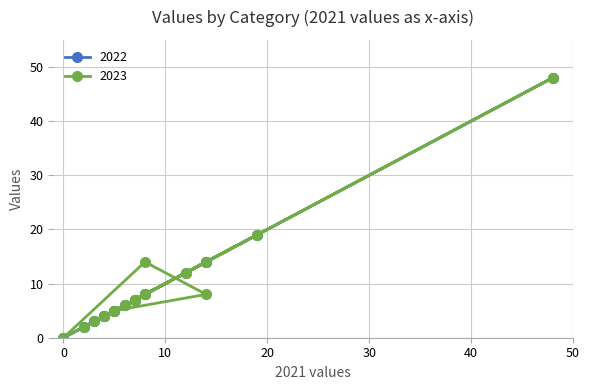

Which series has the largest range (max minus min)?

2022